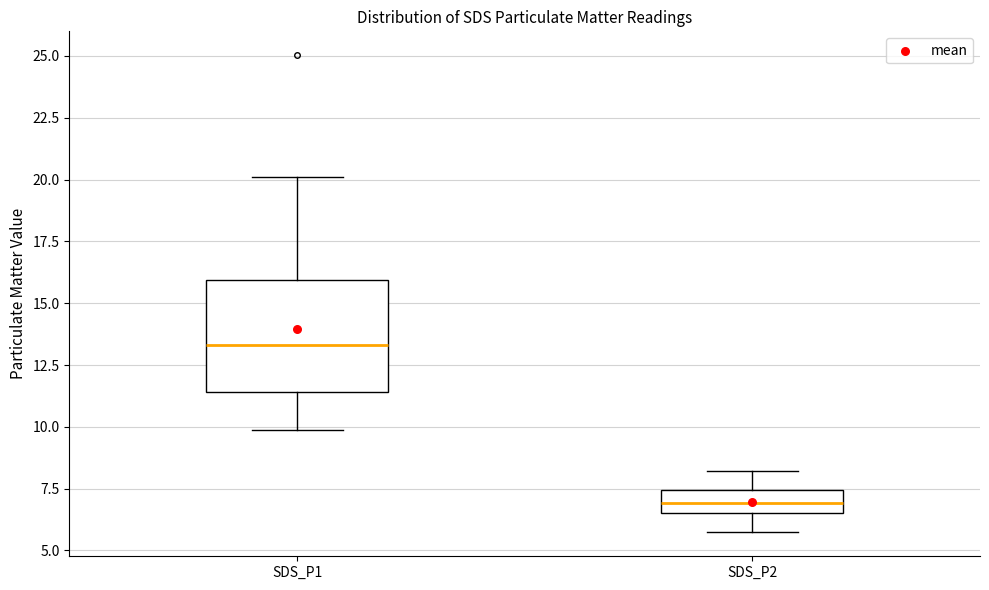

Which box is the tallest, from its lower edge to its upper edge?

SDS_P1